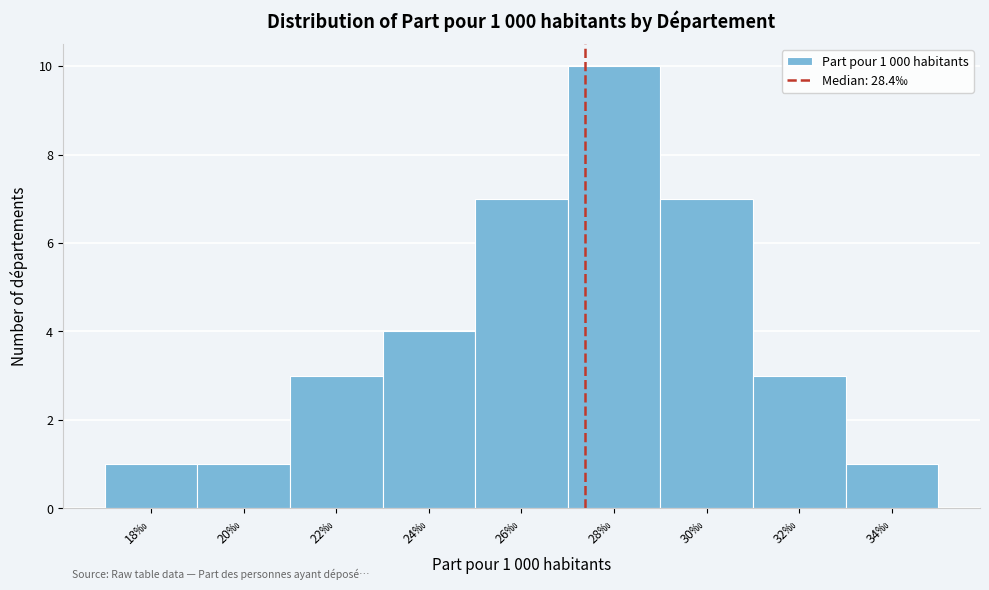

Reading left to right, what are all the values shown in this chart?

18‰=1	20‰=1	22‰=3	24‰=4	26‰=7	28‰=10	30‰=7	32‰=3	34‰=1